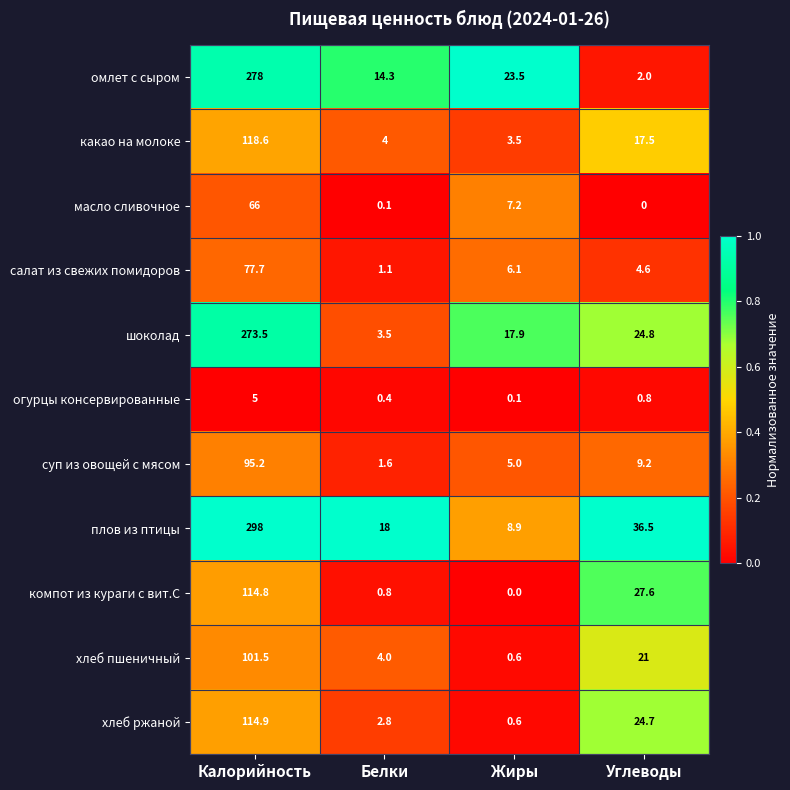

At Углеводы, list the series in order from smallest to largest.

масло сливочное, огурцы консервированные, омлет с сыром, салат из свежих помидоров, суп из овощей с мясом, какао на молоке, хлеб пшеничный, хлеб ржаной, шоколад, компот из кураги с вит.С, плов из птицы